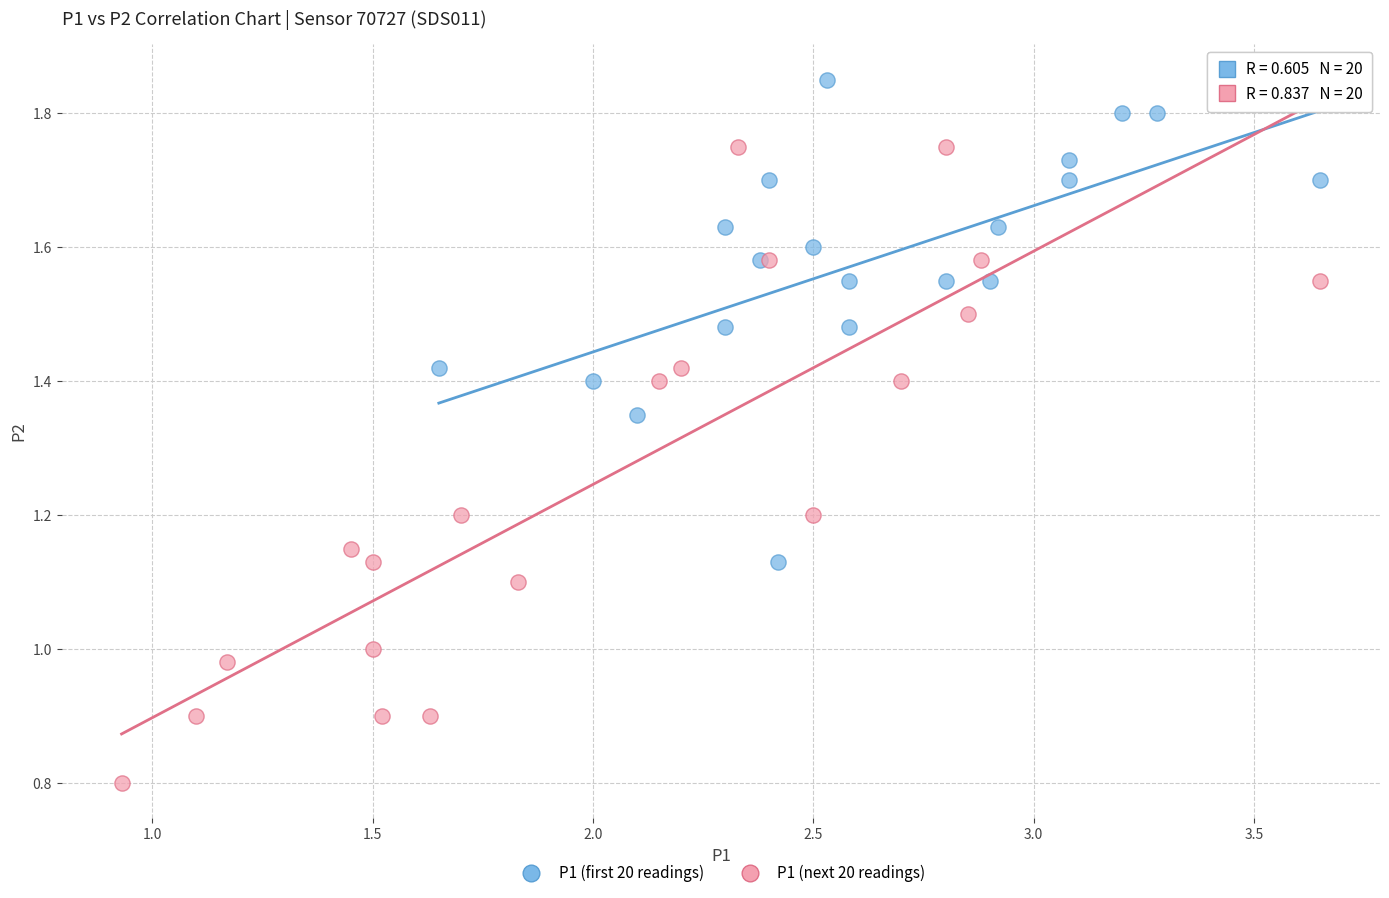

What are all the series names shown in the legend?

P1 (first 20 readings), P1 (next 20 readings)